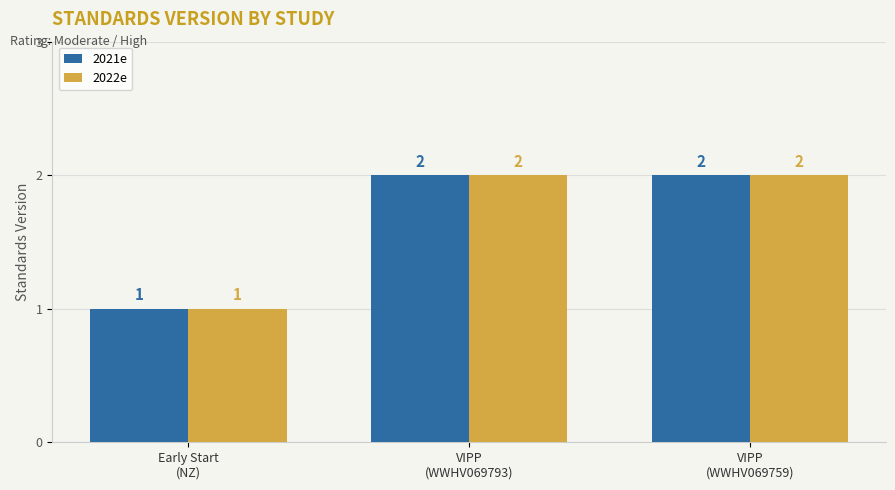

Is it true that 2022e equals 3 at VIPP
(WWHV069793)?

False